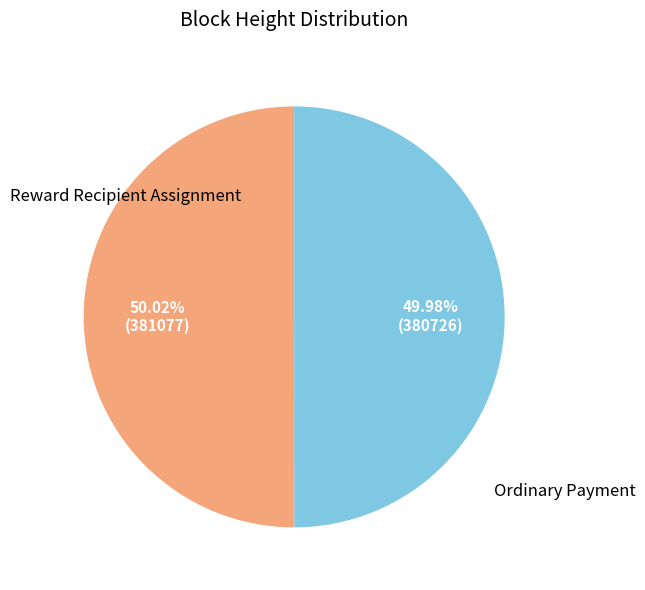

Is there any slice that represents more than half of the pie?

Yes